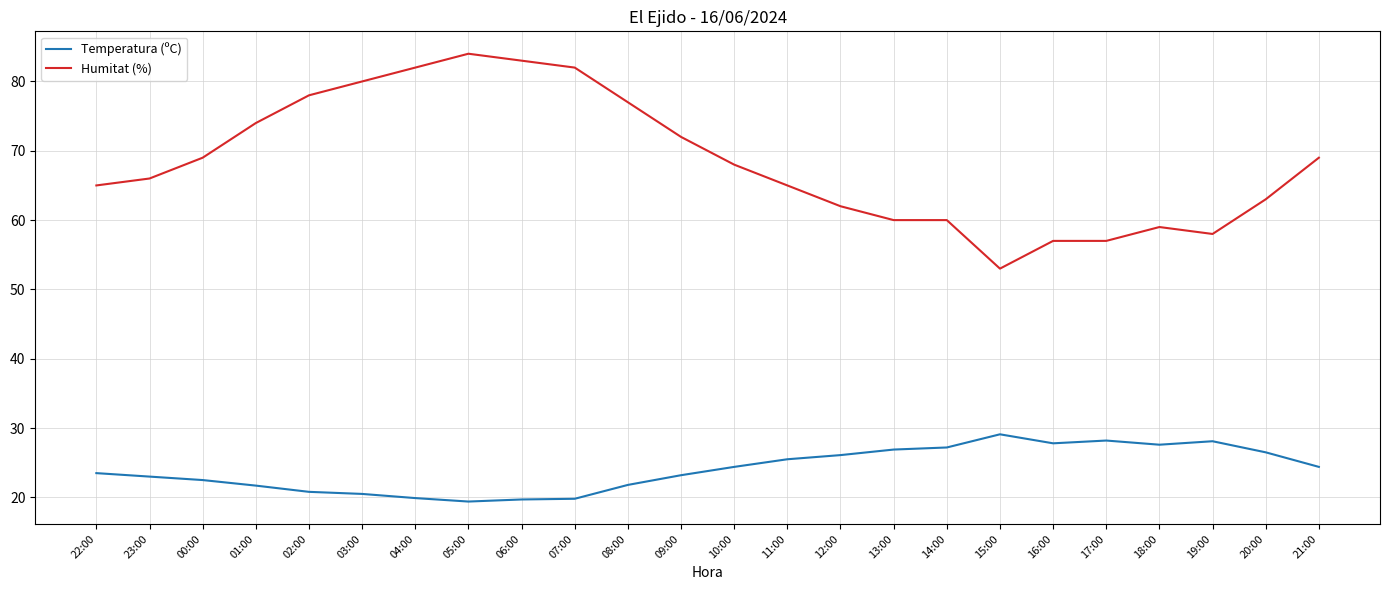

What position from the left is 14:00?

17